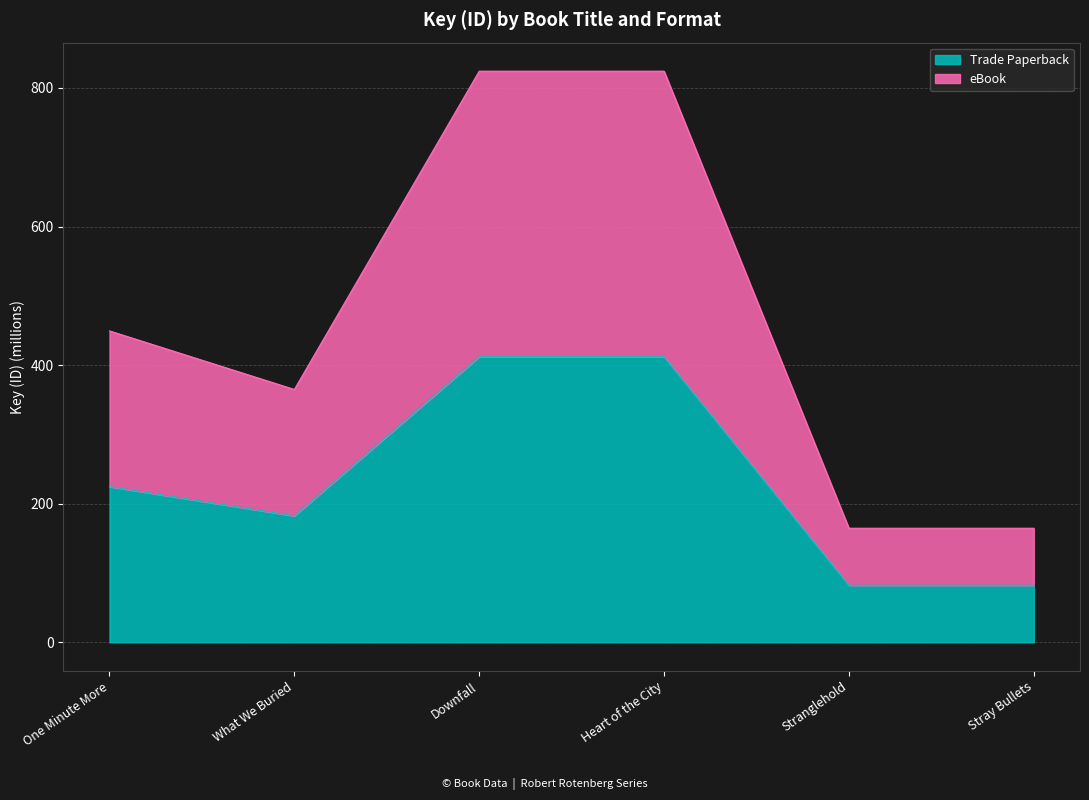

List the series in order of their overall mean, lowest first.

Trade Paperback, eBook